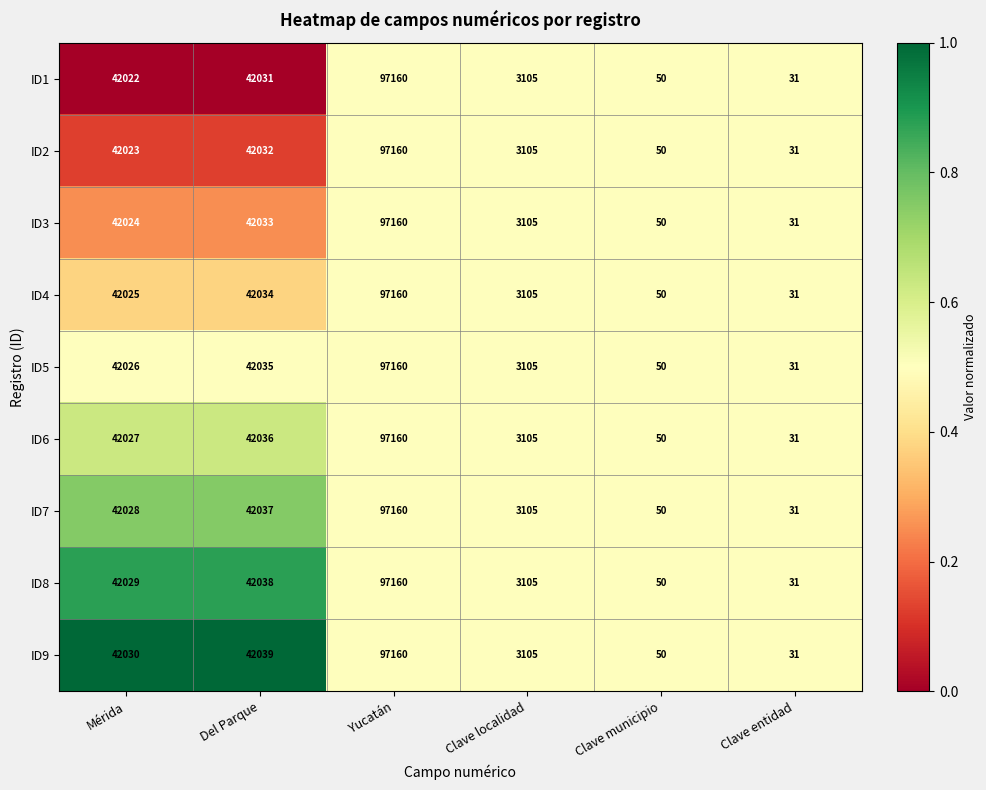

List the labels in order of ID5 value, smallest first.

Clave entidad, Clave municipio, Clave localidad, Mérida, Del Parque, Yucatán